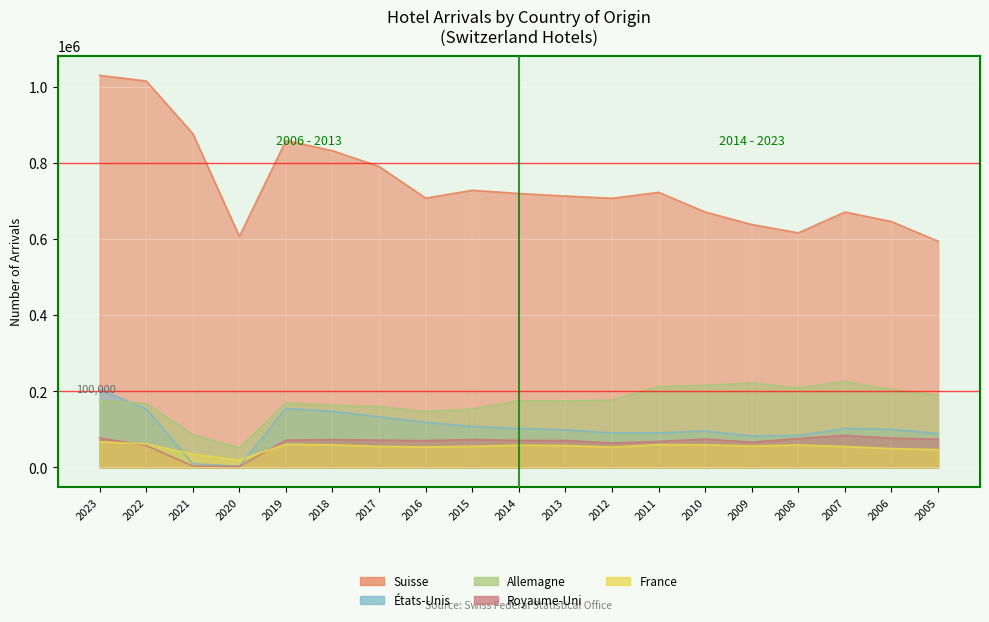

Where is Suisse nearest to the value 812027?

2018